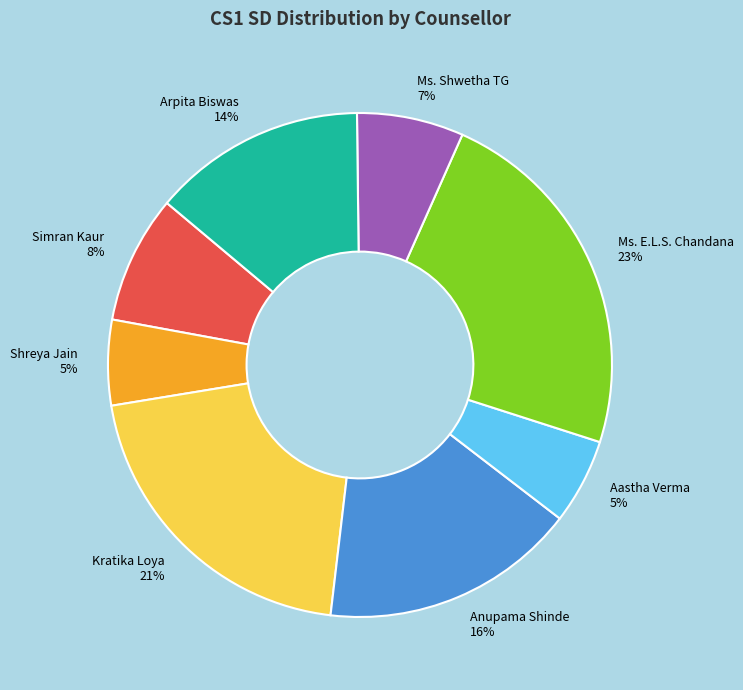

To the nearest percent, what percentage of the pie is Ms. Shwetha TG?

7%